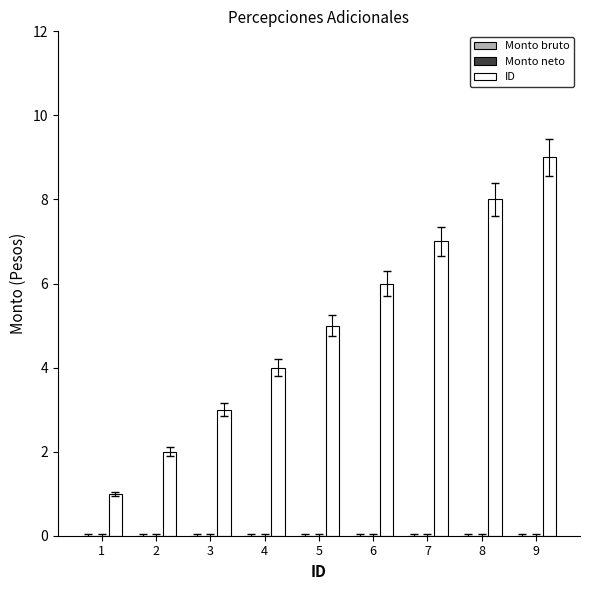

How many bars are there in total?

9